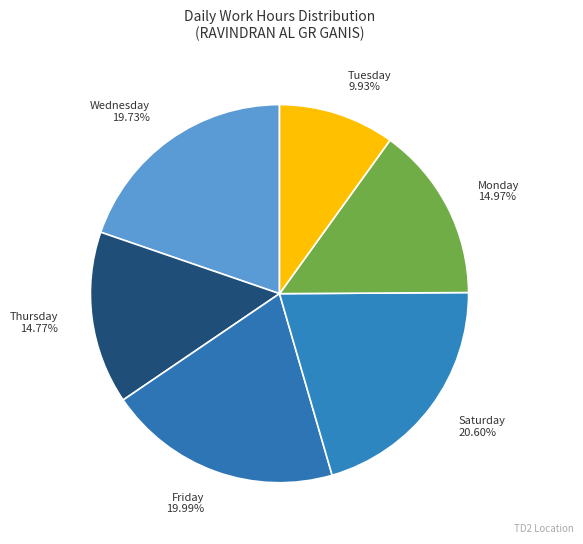

Which category has the biggest portion of the pie?

Saturday 20.60%